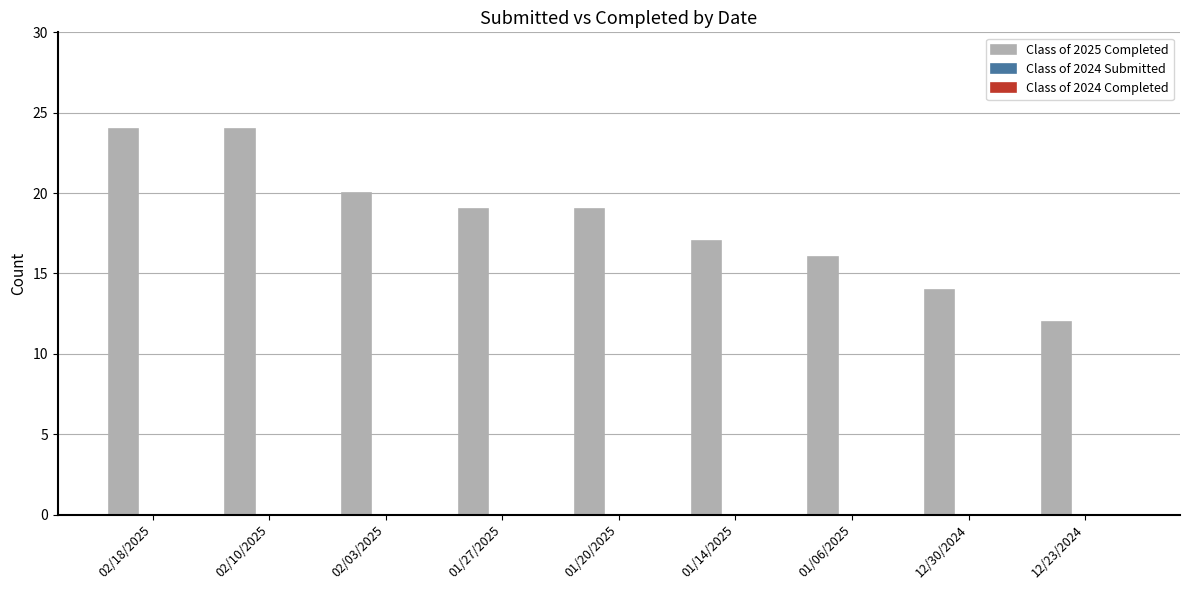

Reading left to right, transcribe all the data shown in this chart.

24	24	20	19	19	17	16	14	12